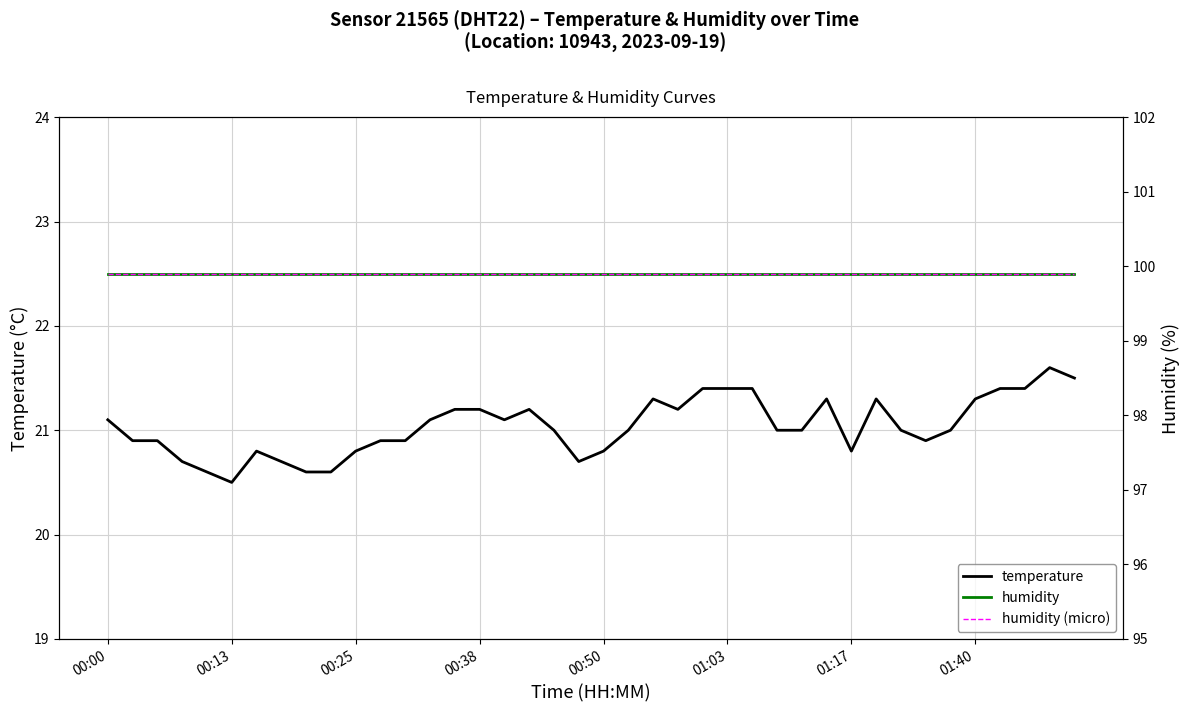

Is it true that temperature equals 21.4 at 01:03?

True